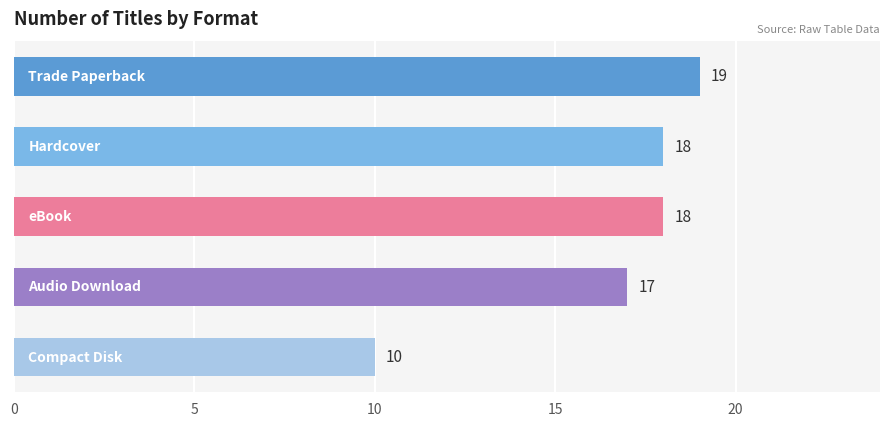

What is the minimum value shown in the chart?

10